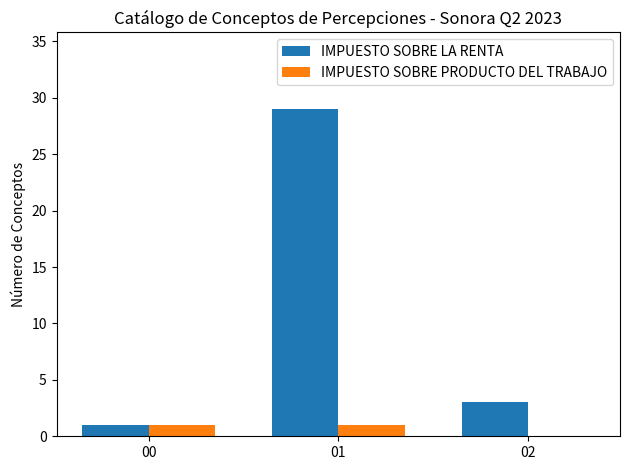

What is the spread (max minus min) of values at 01?

28